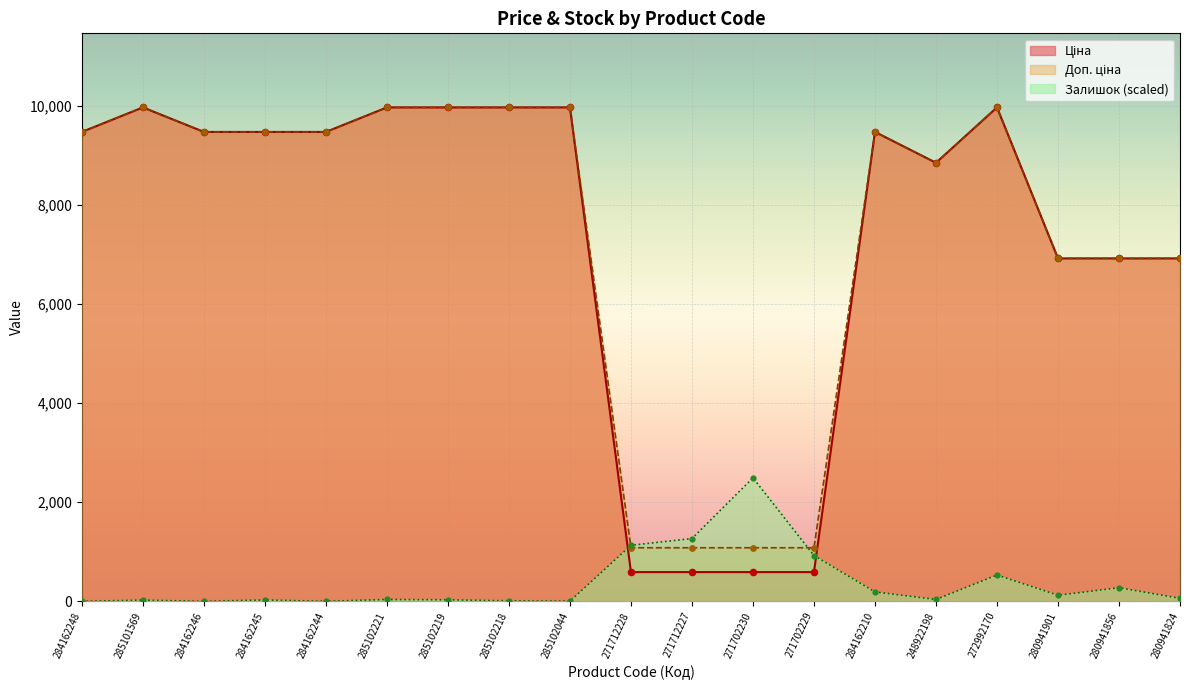

At which category is the sum across all series the highest?

272992170